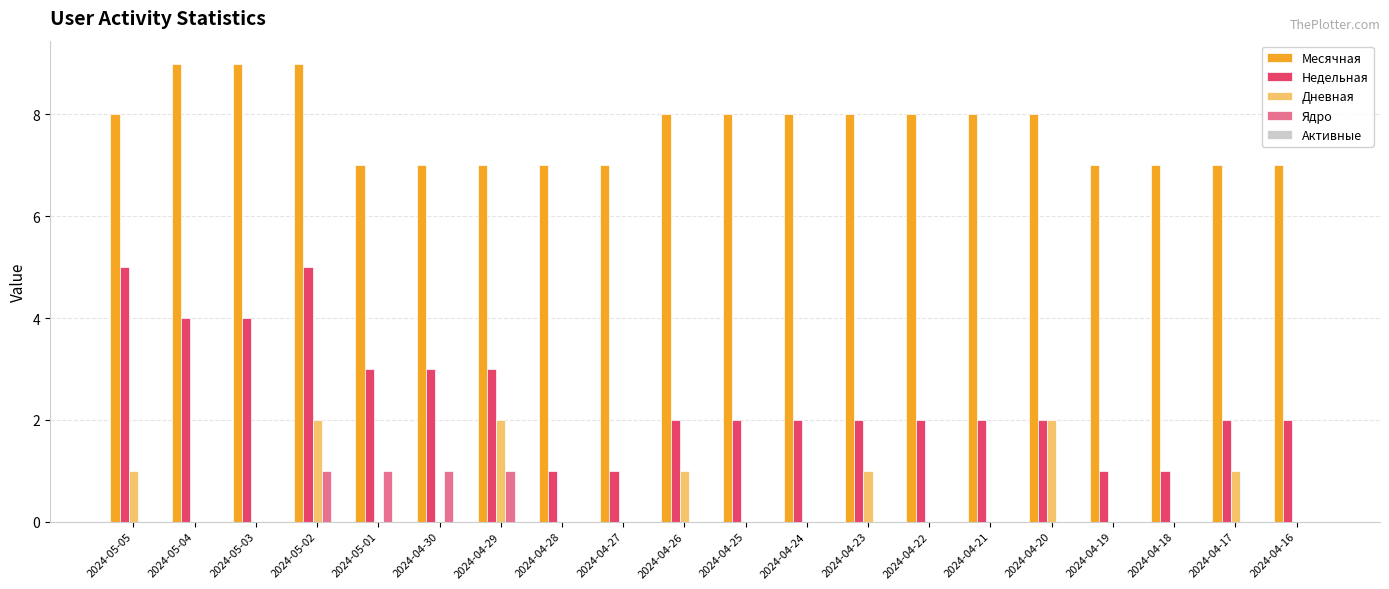

What is the maximum value shown in the chart?

9